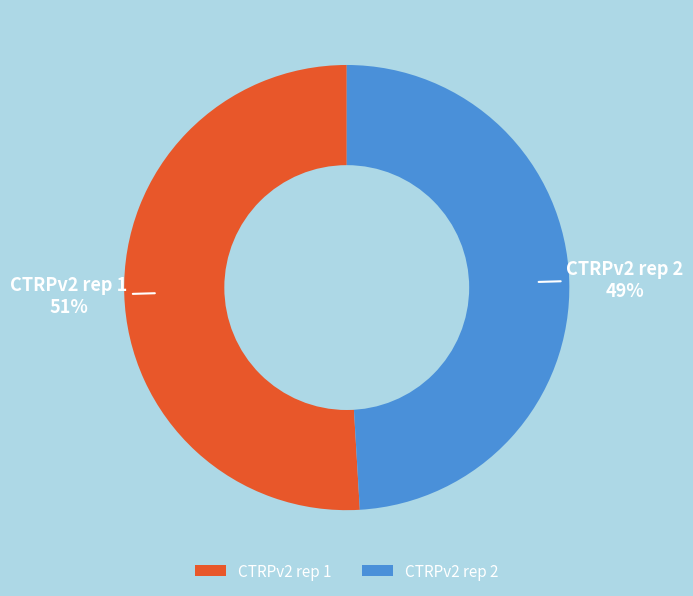

Does any single category account for the majority?

Yes